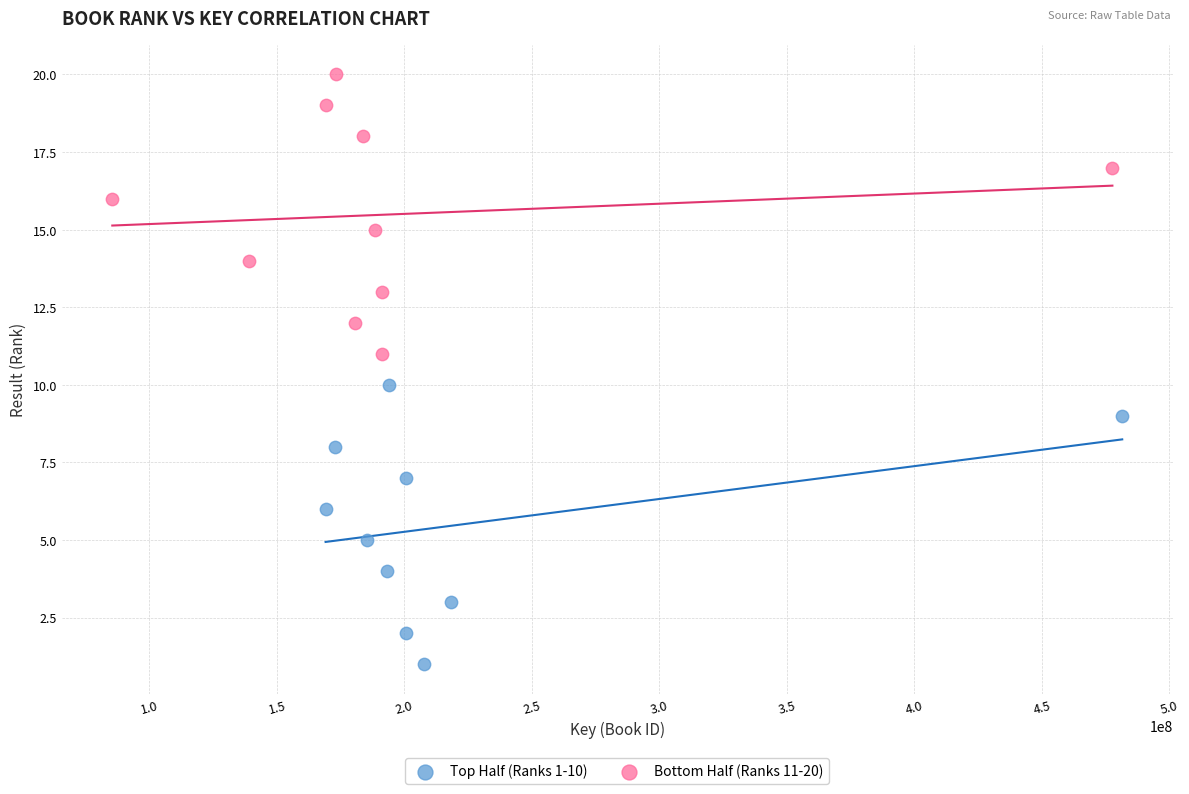

What are all the series names shown in the legend?

Top Half (Ranks 1-10), Bottom Half (Ranks 11-20)